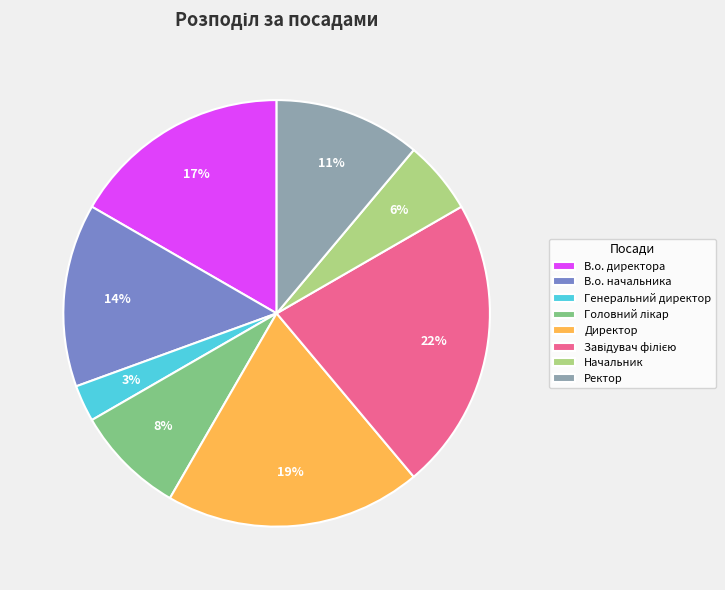

What percentage is the Генеральний директор slice, to the nearest percent?

3%